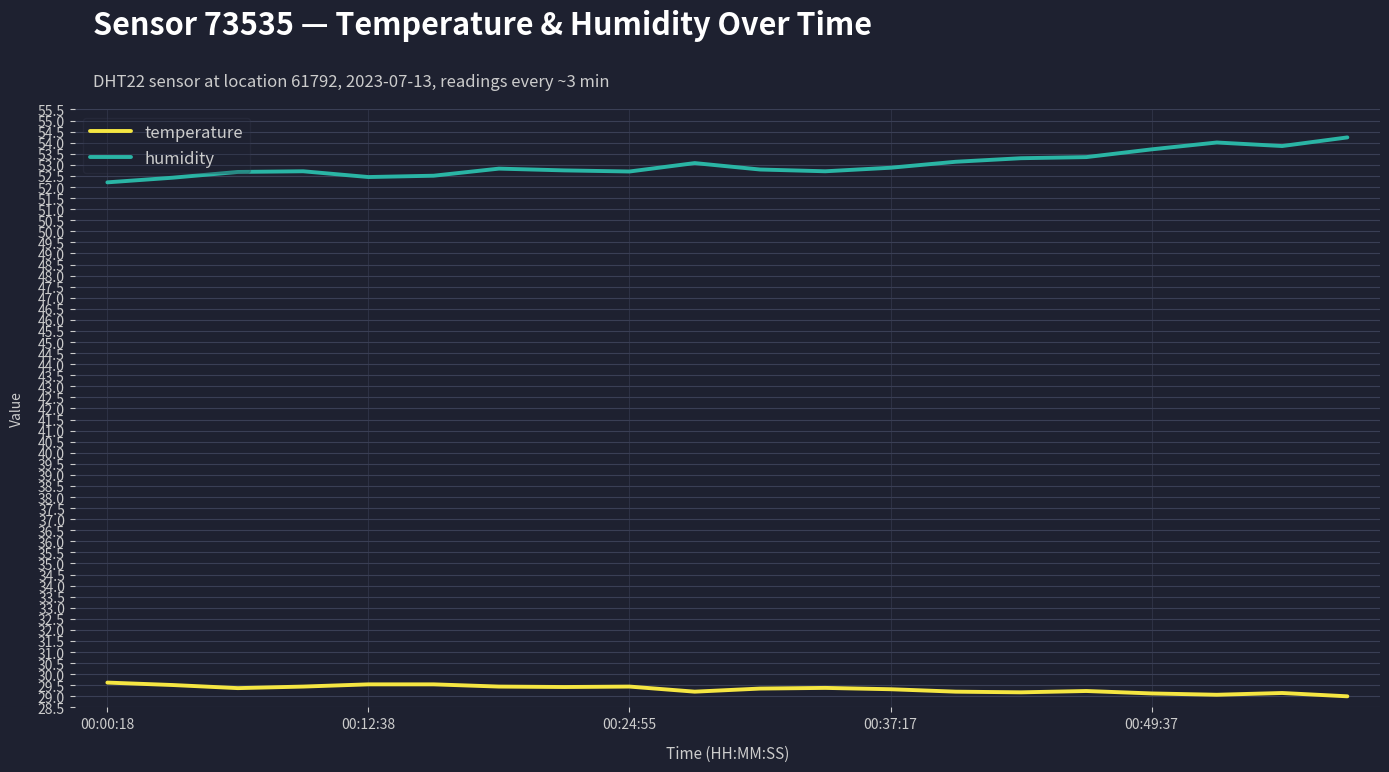

True or false: humidity and temperature intersect in this chart.

False